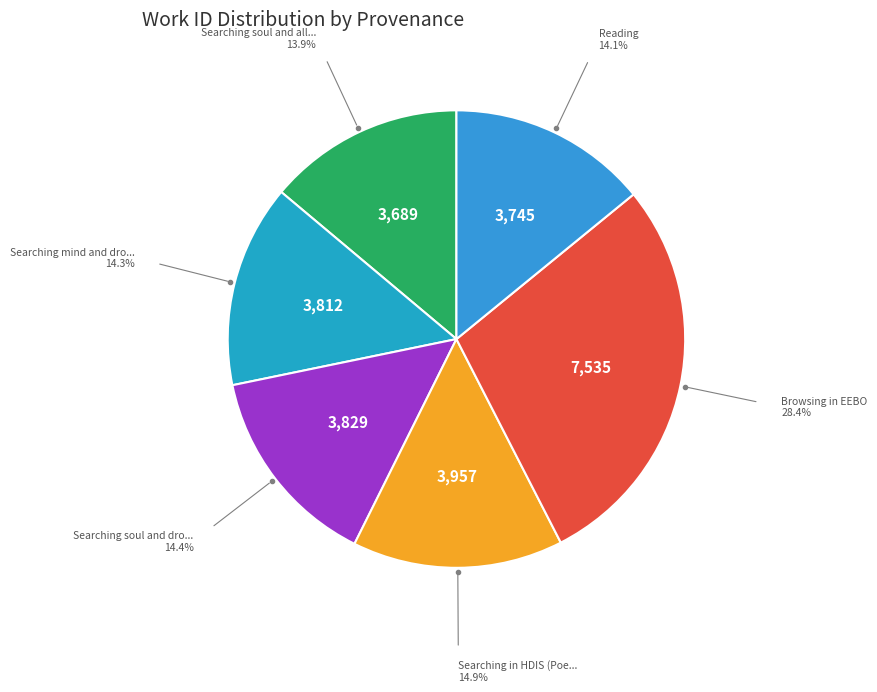

Is there any slice that represents more than half of the pie?

No